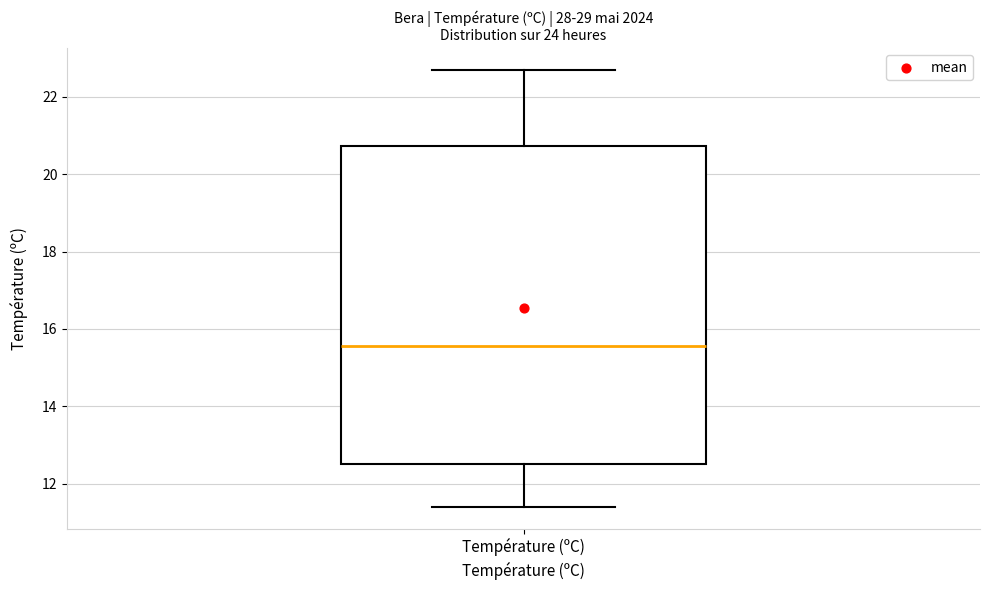

Transcribe this box plot: give where the median line is, the range the box spans, and where the two whiskers end, as read against the y-axis. The values are not printed on the chart, so give them approximately, as read against the axis.

median 15.6, box 12.6 to 20.8, whiskers 11.4 to 22.8